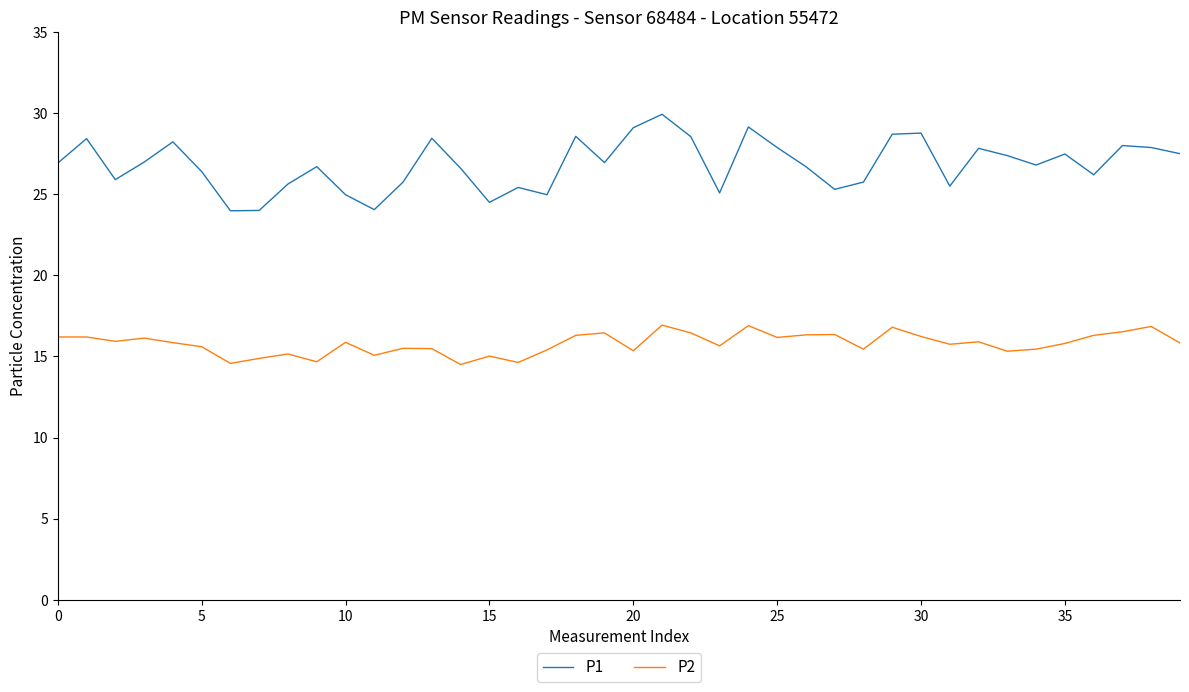

What is the difference between the maximum and minimum values in the P2 series?

2.4